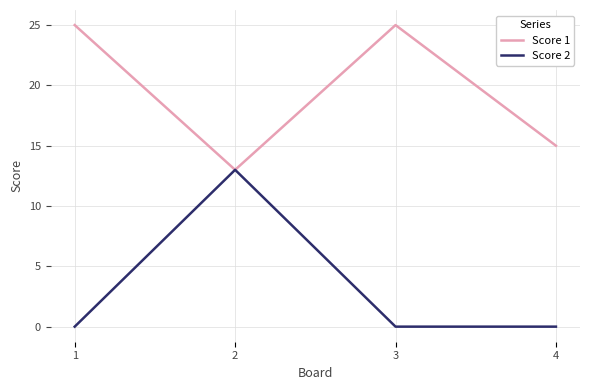

Is it true that Score 2 equals 0 at 4?

True